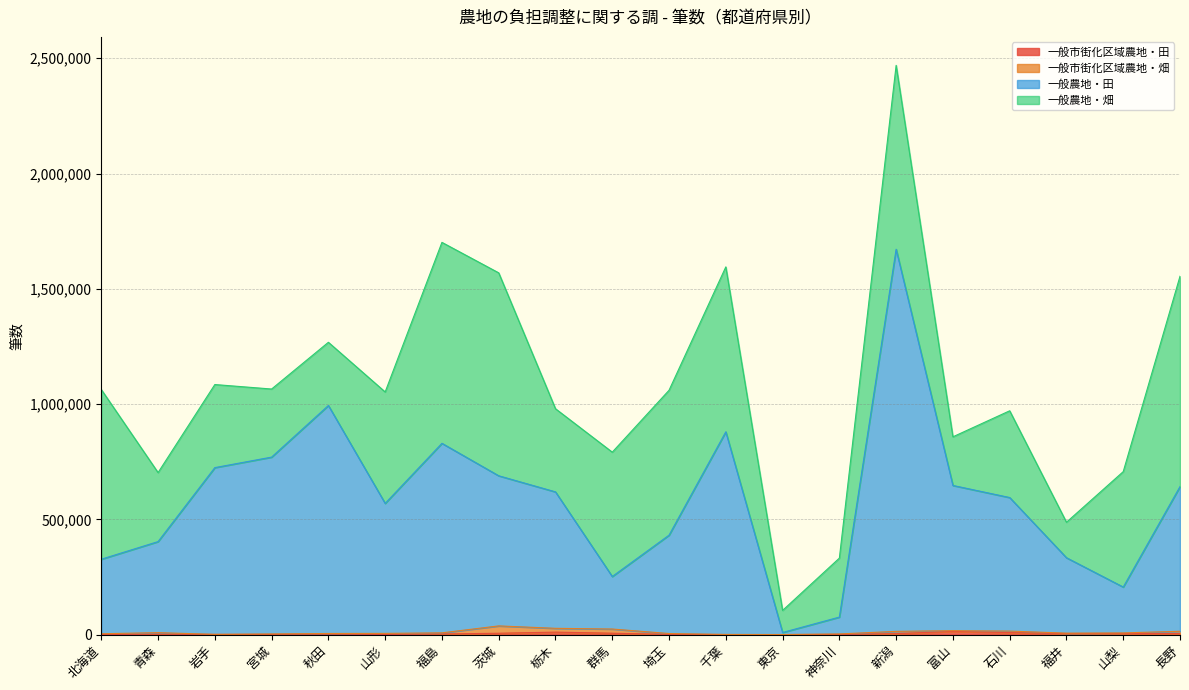

At which label does 一般農地・田 first exceed 618947?

岩手